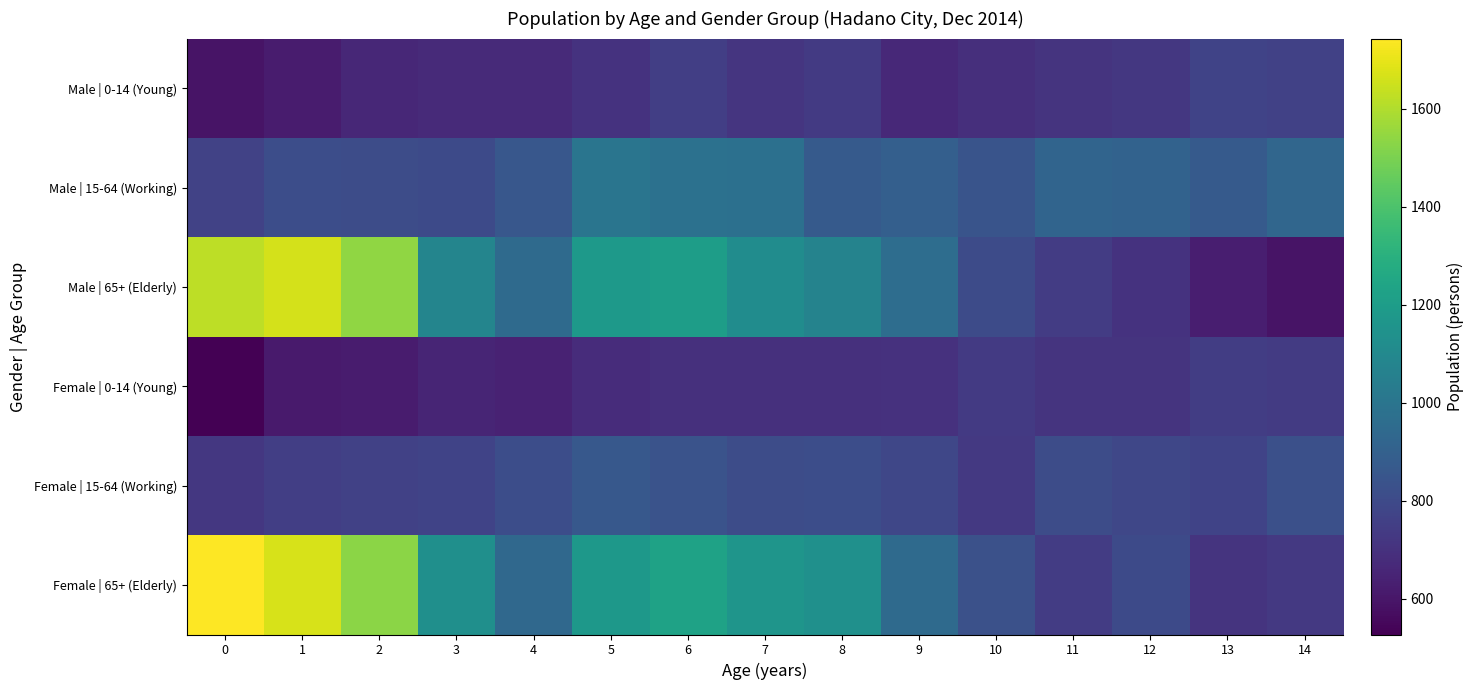

Reading left to right, list all the values displayed in this chart.

Male | 0-14 (Young): 0=589	1=620	2=664	3=673	4=673	5=707	6=754	7=713	8=732	9=666	10=693	11=709	12=726	13=772	14=763
Male | 15-64 (Working): 0=766	1=815	2=808	3=800	4=857	5=999	6=980	7=974	8=869	9=895	10=841	11=919	12=909	13=869	14=930
Male | 65+ (Elderly): 0=1620	1=1663	2=1540	3=1078	4=949	5=1180	6=1202	7=1120	8=1073	9=961	10=807	11=744	12=704	13=629	14=593
Female | 0-14 (Young): 0=527	1=614	2=621	3=652	4=643	5=683	6=694	7=694	8=694	9=700	10=733	11=711	12=711	13=749	14=737
Female | 15-64 (Working): 0=722	1=752	2=763	3=770	4=815	5=862	6=839	7=808	8=815	9=788	10=729	11=810	12=788	13=772	14=824
Female | 65+ (Elderly): 0=1743	1=1669	2=1530	3=1134	4=936	5=1176	6=1226	7=1160	8=1138	9=945	10=827	11=741	12=800	13=710	14=729